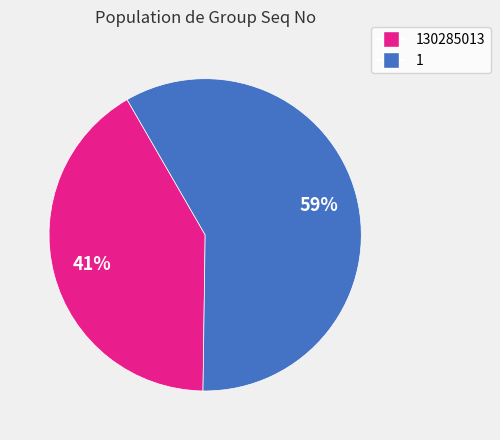

Does any single category account for the majority?

Yes